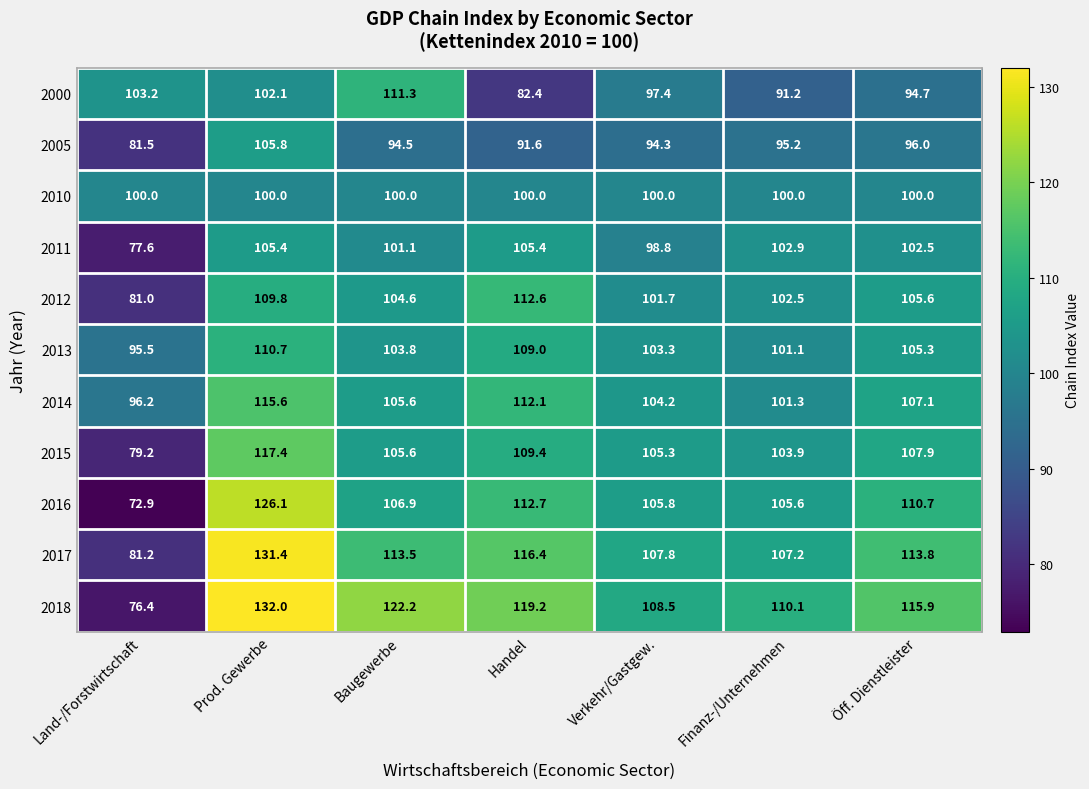

At how many categories does at least one series exceed 117?

3